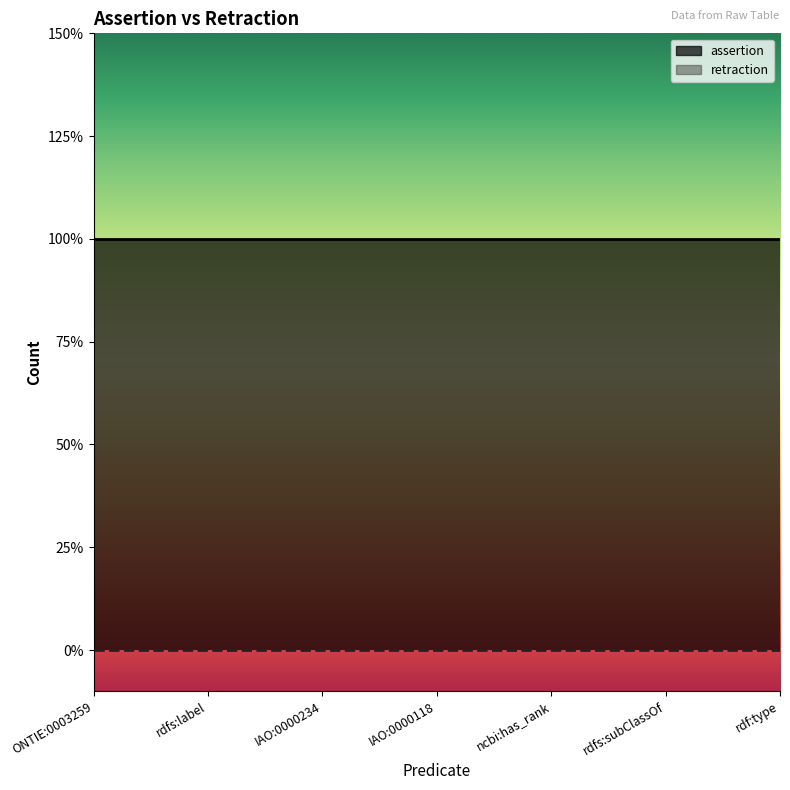

What are all the series names shown in the legend?

assertion, retraction